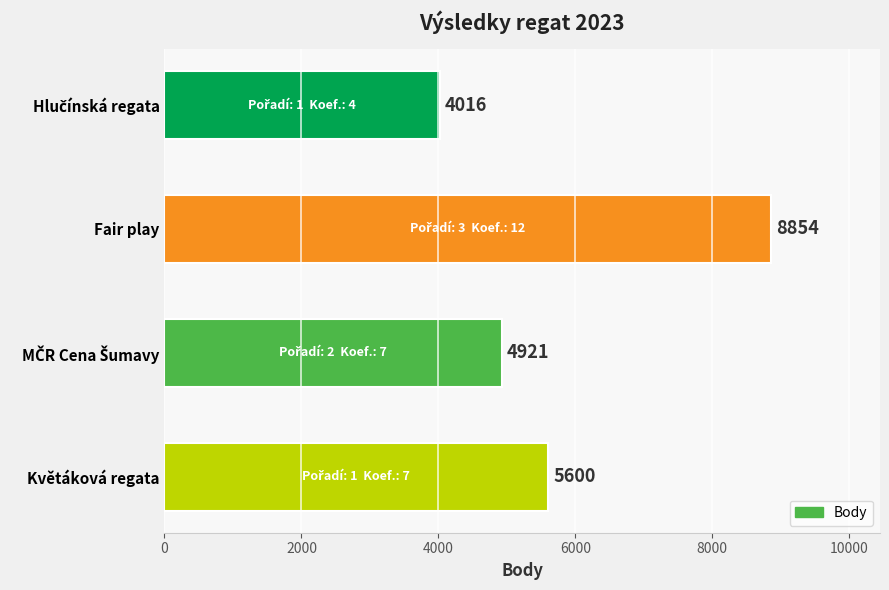

Are the bars grouped side by side (vs. stacked)?

No